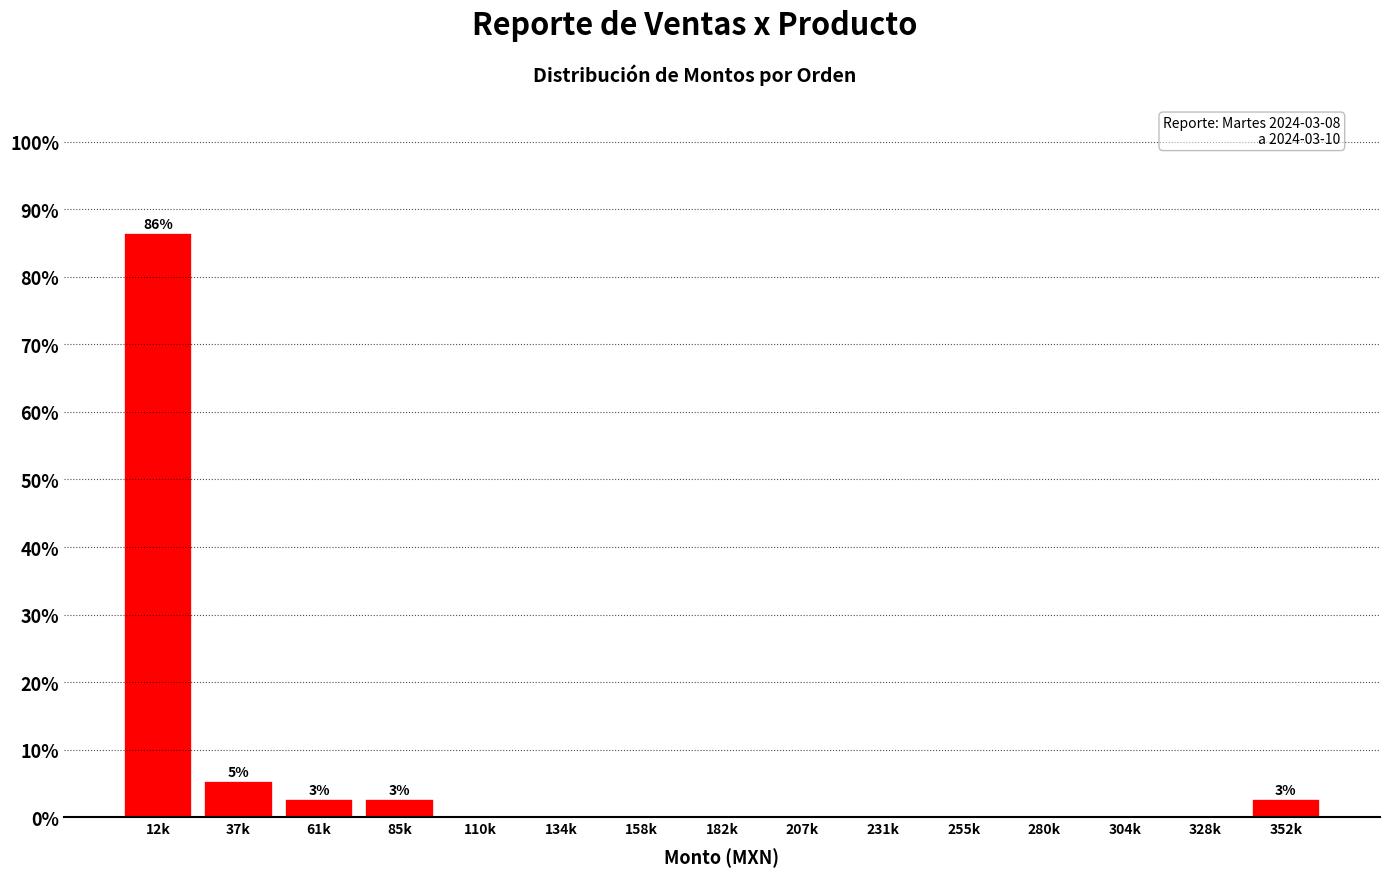

Reading right to left, extract all data points from this chart.

352k=2.7	328k=0.0	304k=0.0	280k=0.0	255k=0.0	231k=0.0	207k=0.0	182k=0.0	158k=0.0	134k=0.0	110k=0.0	85k=2.7	61k=2.7	37k=5.4	12k=86.5